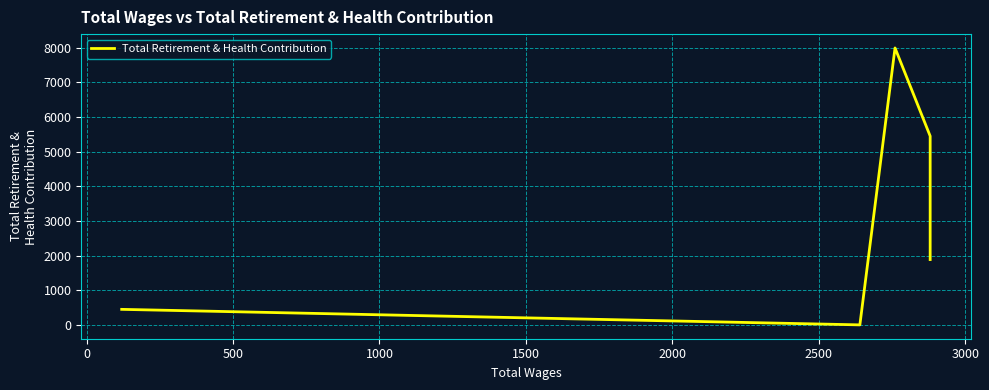

What is the average value?

3336